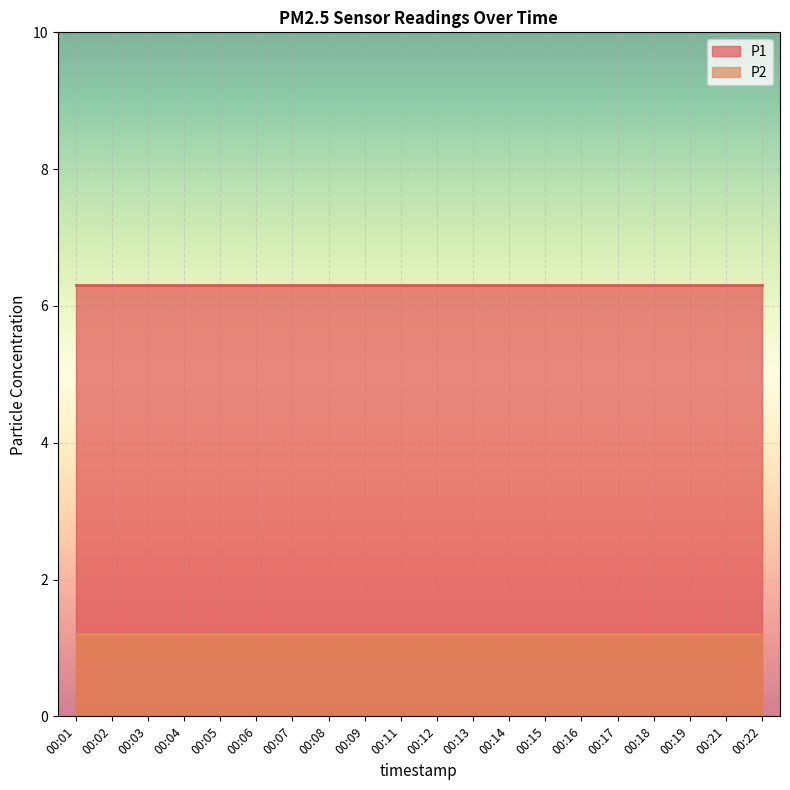

Reading left to right, extract all data points from this chart.

P1: 6.3	6.3	6.3	6.3	6.3	6.3	6.3	6.3	6.3	6.3	6.3	6.3	6.3	6.3	6.3	6.3	6.3	6.3	6.3	6.3
P2: 1.2	1.2	1.2	1.2	1.2	1.2	1.2	1.2	1.2	1.2	1.2	1.2	1.2	1.2	1.2	1.2	1.2	1.2	1.2	1.2